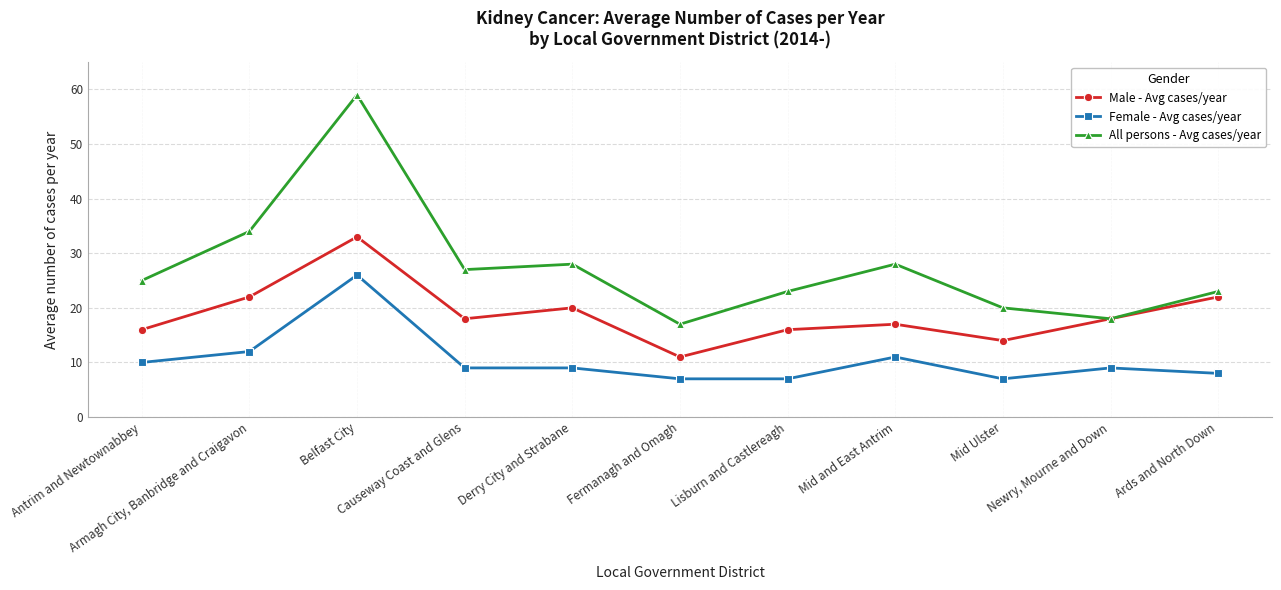

Which series has the largest total across all categories?

All persons - Avg cases/year